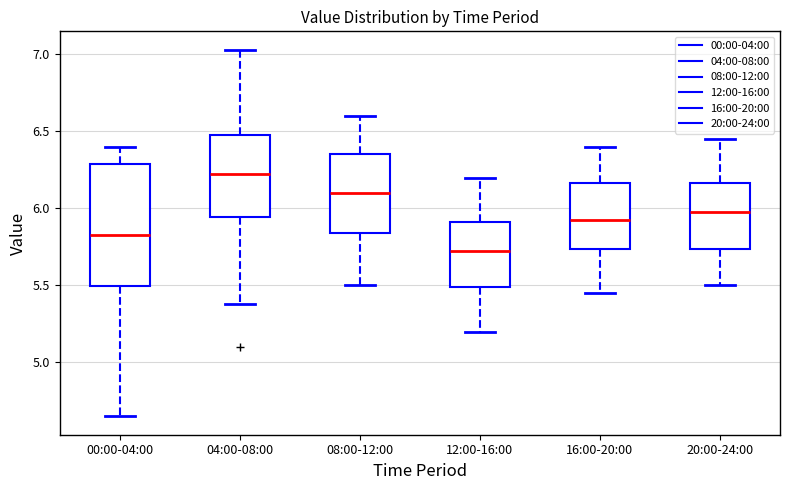

Which box has the highest median line?

04:00-08:00